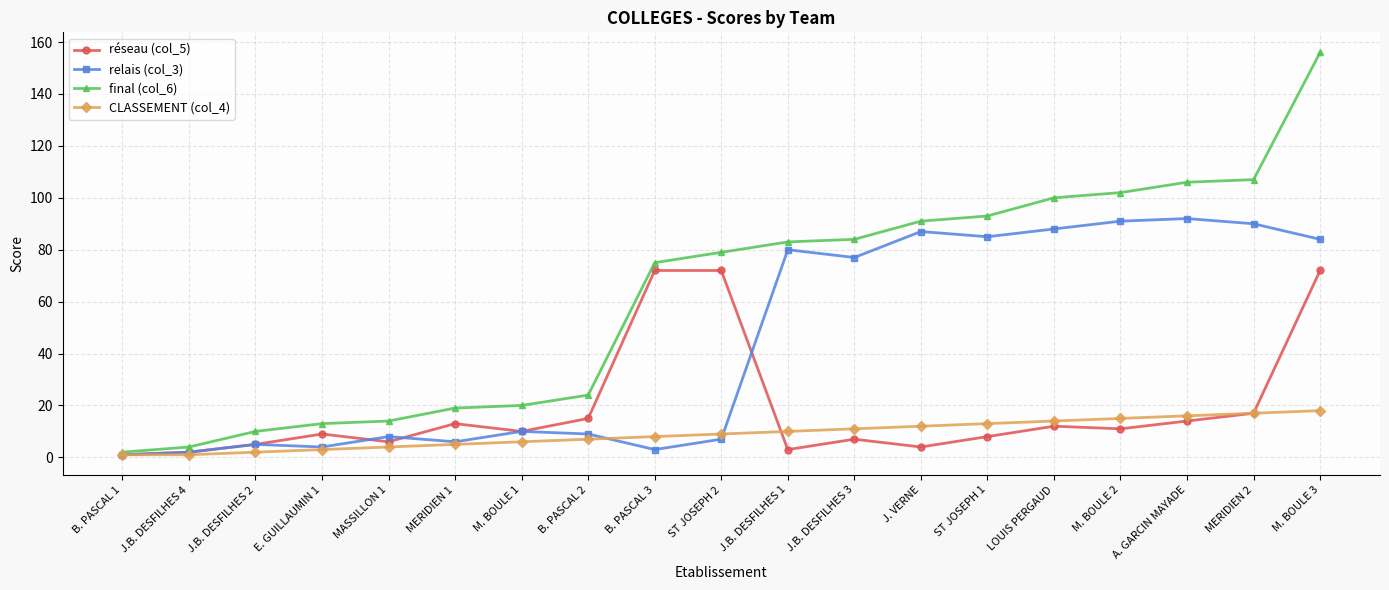

Rank the series at ST JOSEPH 1 from highest to lowest value.

final (col_6), relais (col_3), CLASSEMENT (col_4), réseau (col_5)